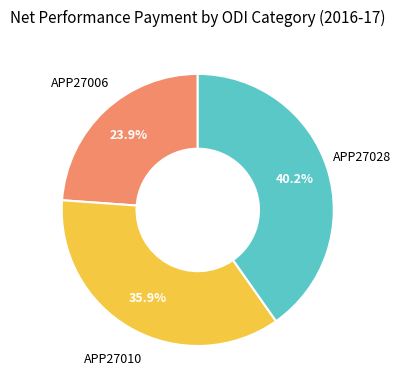

Which has a higher value, APP27010 or APP27028?

APP27028